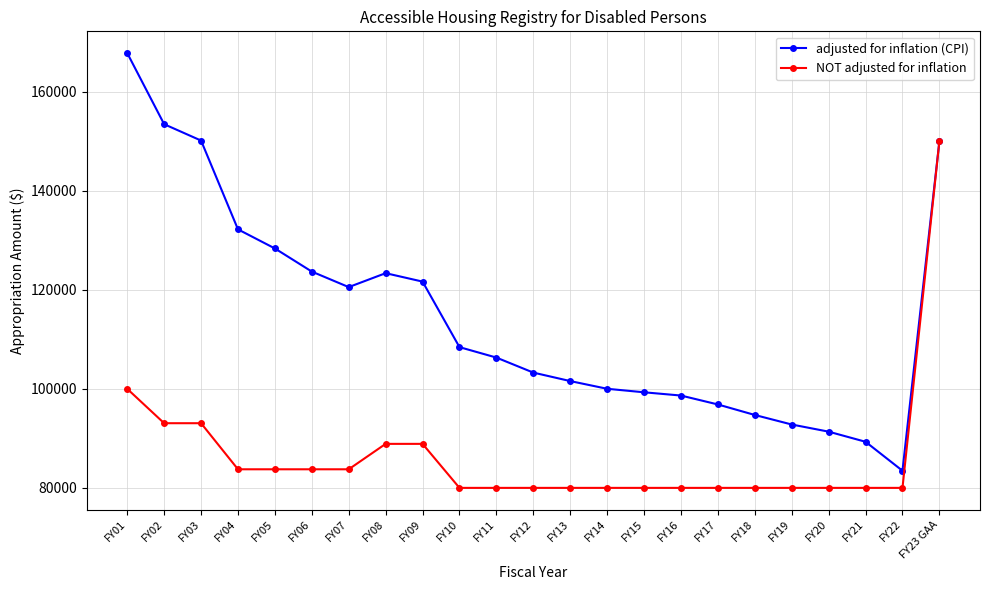

What is the label of the 19th point from the left?

FY19